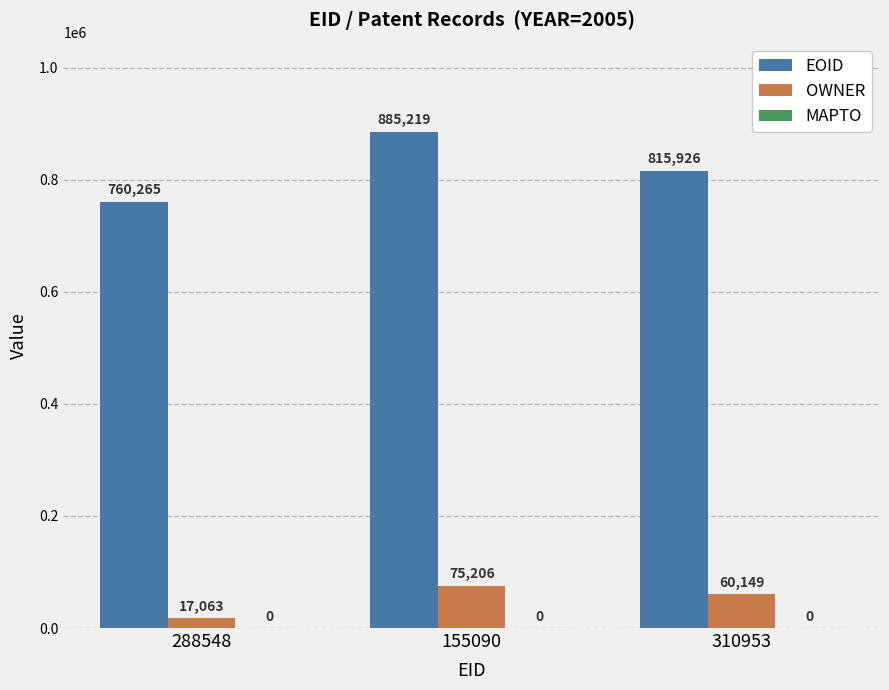

Is the value of OWNER at 288548 greater than the value of EOID at 310953?

No